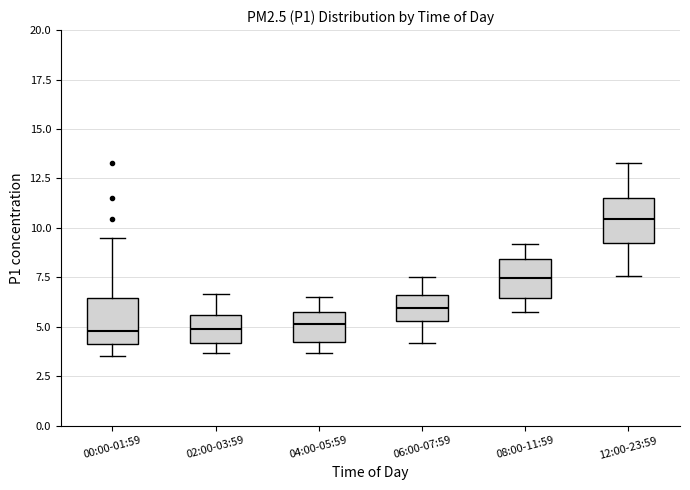

Which box has the highest median line?

12:00-23:59